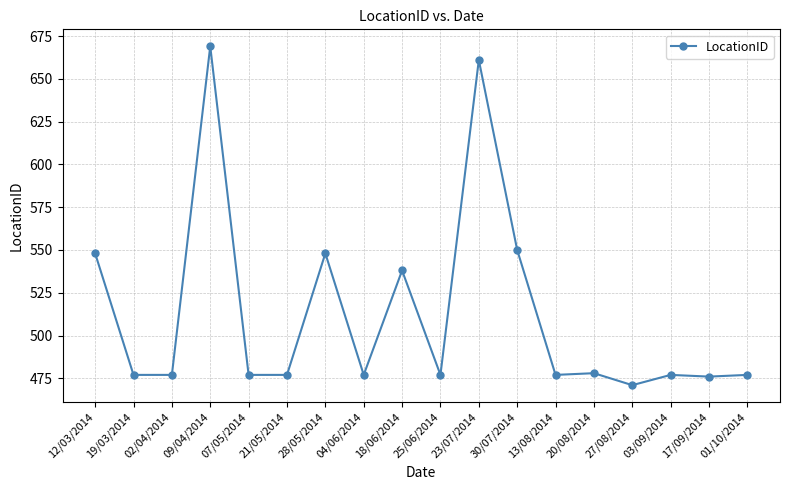

What is the sum of the values at 12/03/2014 and 17/09/2014?

1024